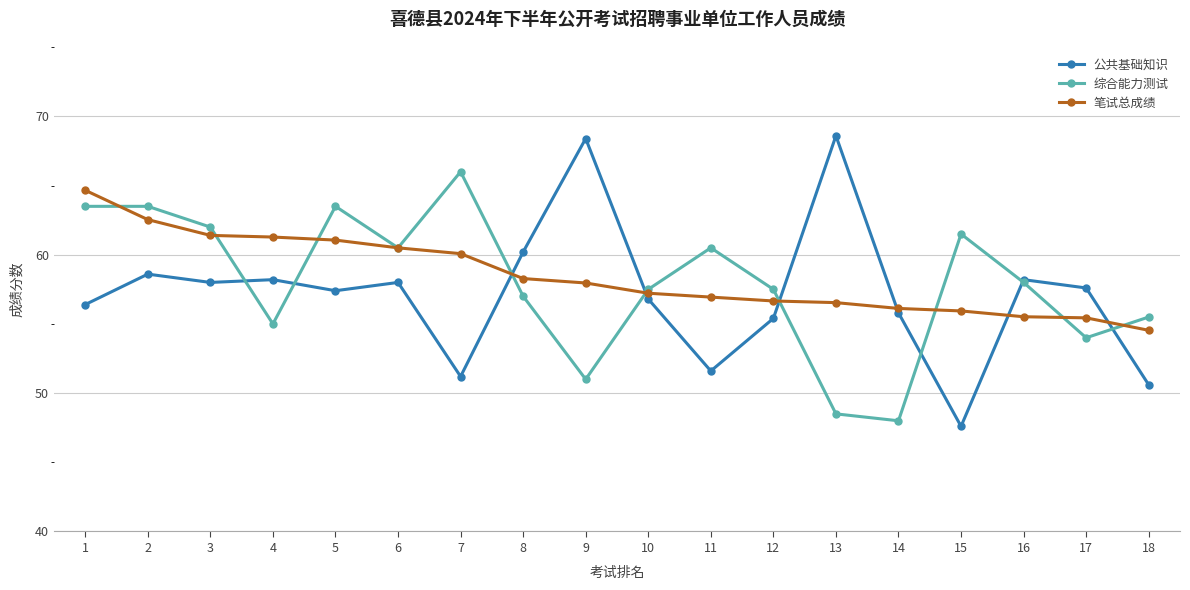

What is the difference between the highest and lowest values at 3?

4.0